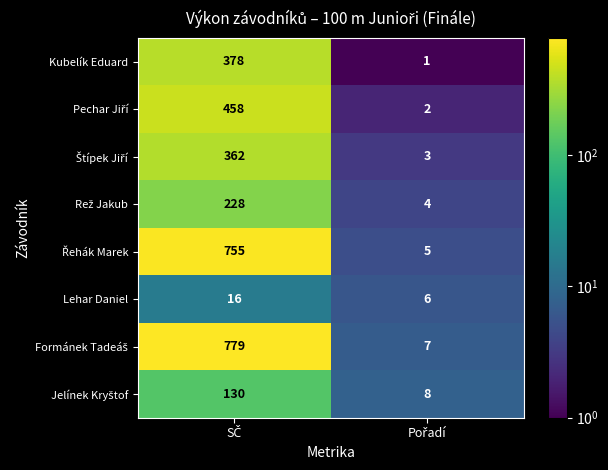

How many series are shown in this chart?

8